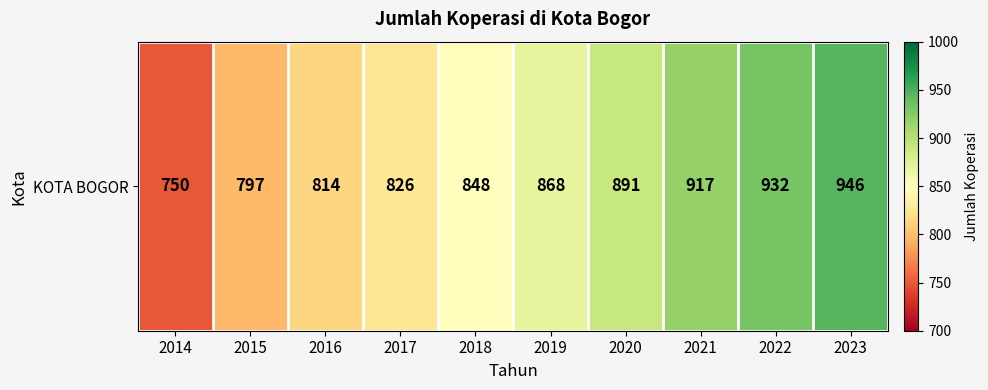

What value does the data have at 2022?

932